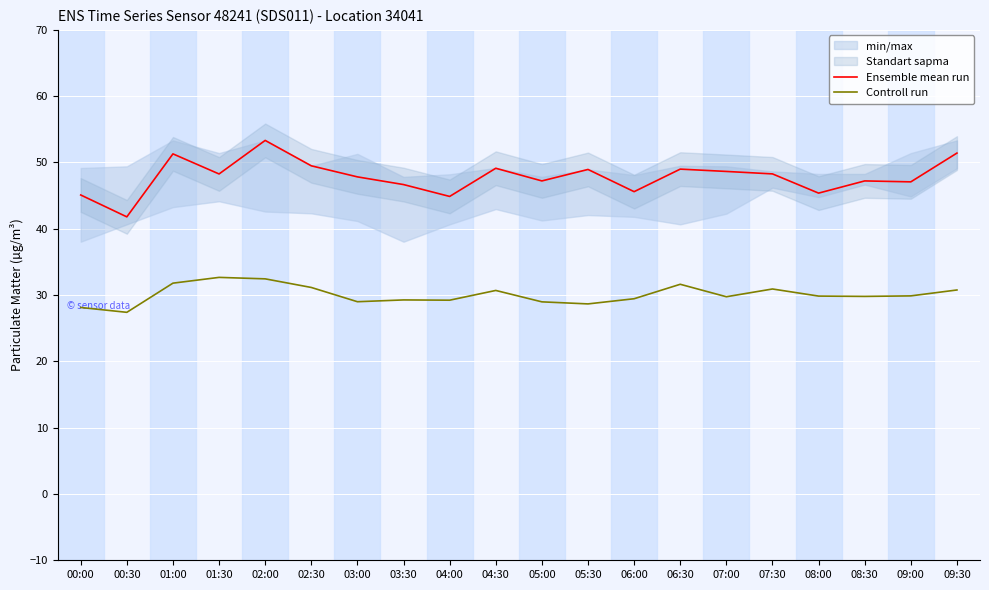

Reading right to left, what are all the values shown in this chart?

Ensemble mean run: 09:30=51.4	09:00=47.1	08:30=47.2	08:00=45.4	07:30=48.3	07:00=48.6	06:30=49.0	06:00=45.6	05:30=49.0	05:00=47.2	04:30=49.1	04:00=44.9	03:30=46.7	03:00=47.8	02:30=49.5	02:00=53.3	01:30=48.3	01:00=51.3	00:30=41.8	00:00=45.1
Controll run: 09:30=30.8	09:00=29.9	08:30=29.8	08:00=29.9	07:30=30.9	07:00=29.8	06:30=31.6	06:00=29.4	05:30=28.7	05:00=29.0	04:30=30.7	04:00=29.2	03:30=29.3	03:00=29.0	02:30=31.1	02:00=32.5	01:30=32.7	01:00=31.8	00:30=27.4	00:00=28.1